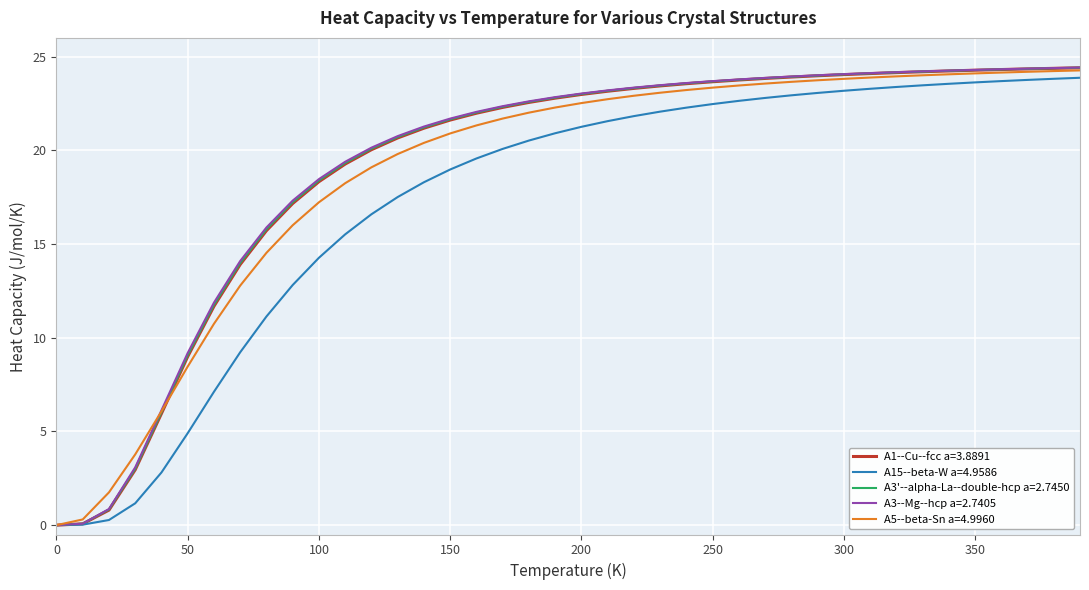

What is the greatest value displayed?

24.4